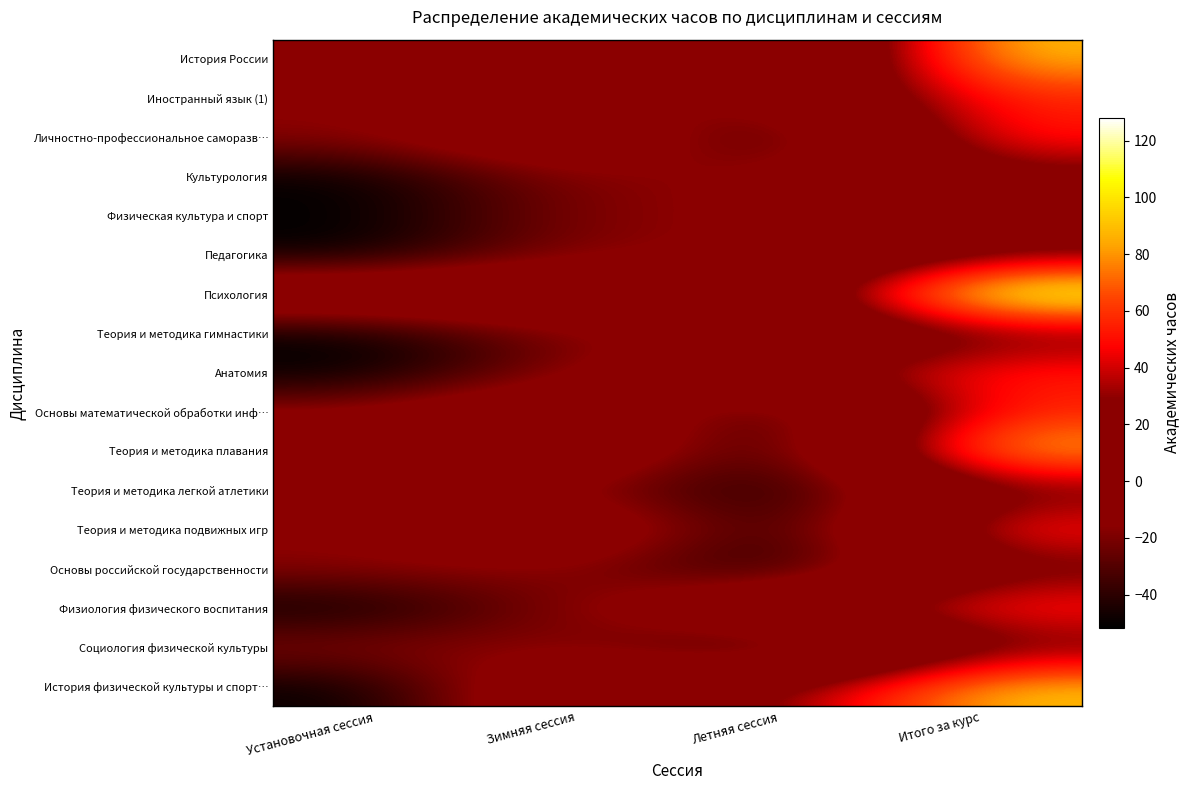

Reading left to right, what are all the values shown in this chart?

История России: Установочная сессия=-15.9	Зимняя сессия=49.1	Летняя сессия=-44.9	Итого за курс=92.1
Иностранный язык (1): Установочная сессия=-15.9	Зимняя сессия=-15.9	Летняя сессия=-15.9	Итого за курс=56.1
Личностно-профессиональное саморазв…: Установочная сессия=-15.9	Зимняя сессия=20.1	Летняя сессия=-51.9	Итого за курс=56.1
Культурология: Установочная сессия=-51.9	Зимняя сессия=-15.9	Летняя сессия=-15.9	Итого за курс=20.1
Физическая культура и спорт: Установочная сессия=-51.9	Зимняя сессия=-15.9	Летняя сессия=-15.9	Итого за курс=20.1
Педагогика: Установочная сессия=-51.9	Зимняя сессия=-15.9	Летняя сессия=-15.9	Итого за курс=20.1
Психология: Установочная сессия=20.1	Зимняя сессия=20.1	Летняя сессия=-15.9	Итого за курс=128.1
Теория и методика гимнастики: Установочная сессия=-51.9	Зимняя сессия=-15.9	Летняя сессия=-15.9	Итого за курс=20.1
Анатомия: Установочная сессия=-51.9	Зимняя сессия=-15.9	Летняя сессия=20.1	Итого за курс=56.1
Основы математической обработки инф…: Установочная сессия=-15.9	Зимняя сессия=20.1	Летняя сессия=-51.9	Итого за курс=56.1
Теория и методика плавания: Установочная сессия=20.1	Зимняя сессия=20.1	Летняя сессия=-51.9	Итого за курс=92.1
Теория и методика легкой атлетики: Установочная сессия=-15.9	Зимняя сессия=-15.9	Летняя сессия=-51.9	Итого за курс=20.1
Теория и методика подвижных игр: Установочная сессия=-15.9	Зимняя сессия=20.1	Летняя сессия=-51.9	Итого за курс=56.1
Основы российской государственности: Установочная сессия=-15.9	Зимняя сессия=-15.9	Летняя сессия=-51.9	Итого за курс=20.1
Физиология физического воспитания: Установочная сессия=-51.9	Зимняя сессия=-15.9	Летняя сессия=20.1	Итого за курс=56.1
Социология физической культуры: Установочная сессия=-15.9	Зимняя сессия=-15.9	Летняя сессия=-51.9	Итого за курс=20.1
История физической культуры и спорт…: Установочная сессия=-51.9	Зимняя сессия=20.1	Летняя сессия=20.1	Итого за курс=92.1